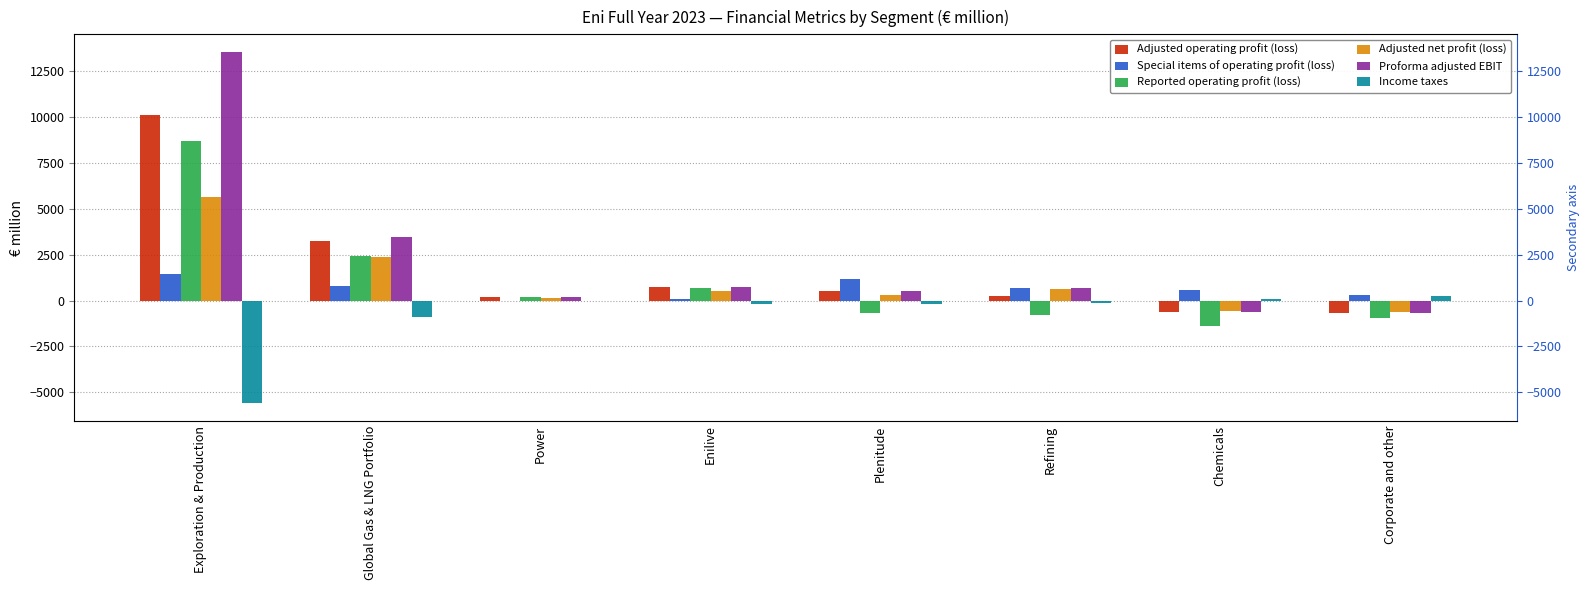

List the labels in order of Proforma adjusted EBIT value, smallest first.

Corporate and other, Chemicals, Power, Plenitude, Refining, Enilive, Global Gas & LNG Portfolio, Exploration & Production